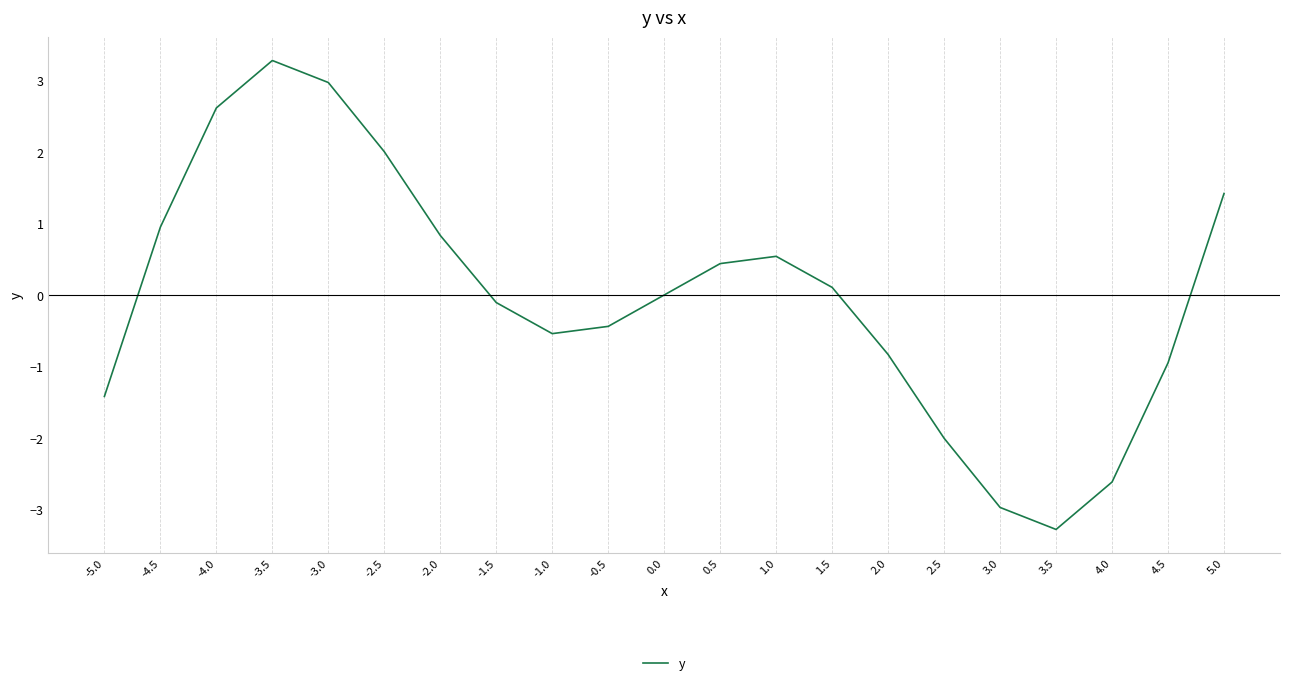

Rank the categories by value from highest to lowest.

-3.5, -3.0, -4.0, -2.5, 5.0, -4.5, -2.0, 1.0, 0.5, 1.5, 0.0, -1.5, -0.5, -1.0, 2.0, 4.5, -5.0, 2.5, 4.0, 3.0, 3.5